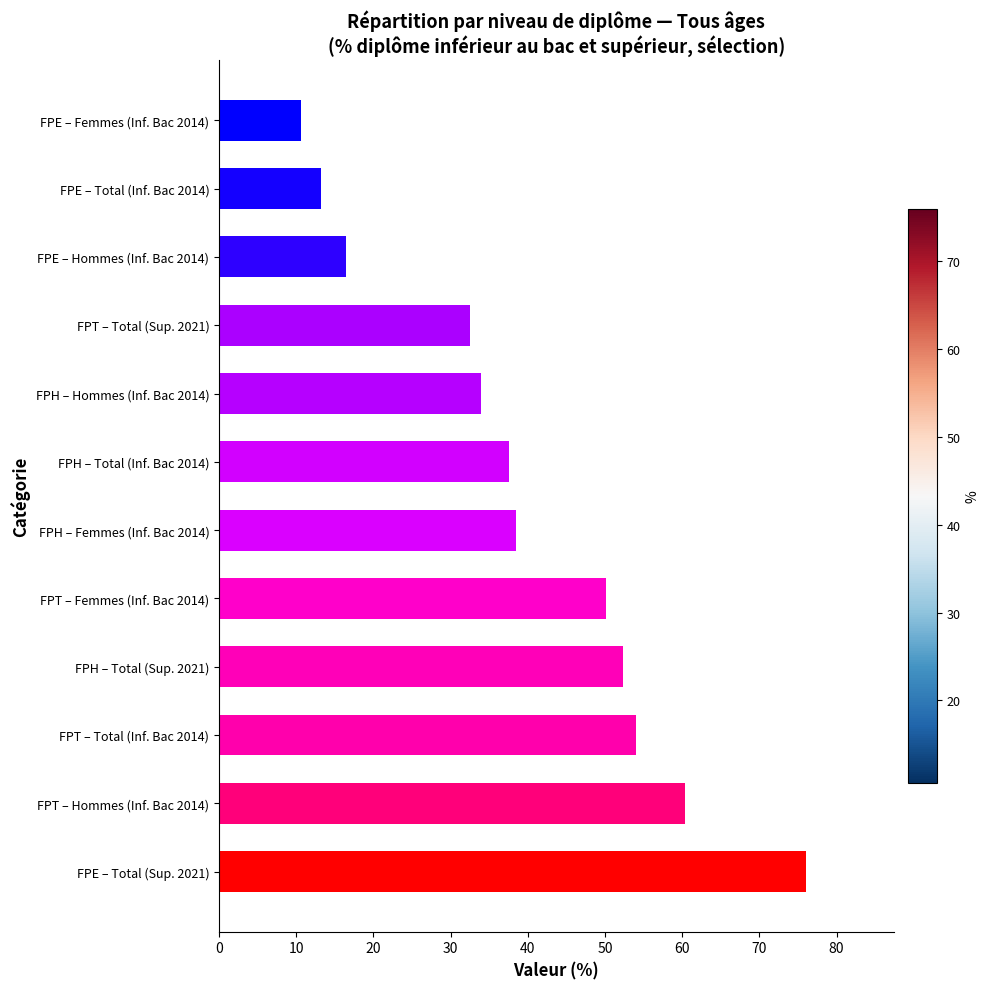

What is the maximum value shown in the chart?

76.0